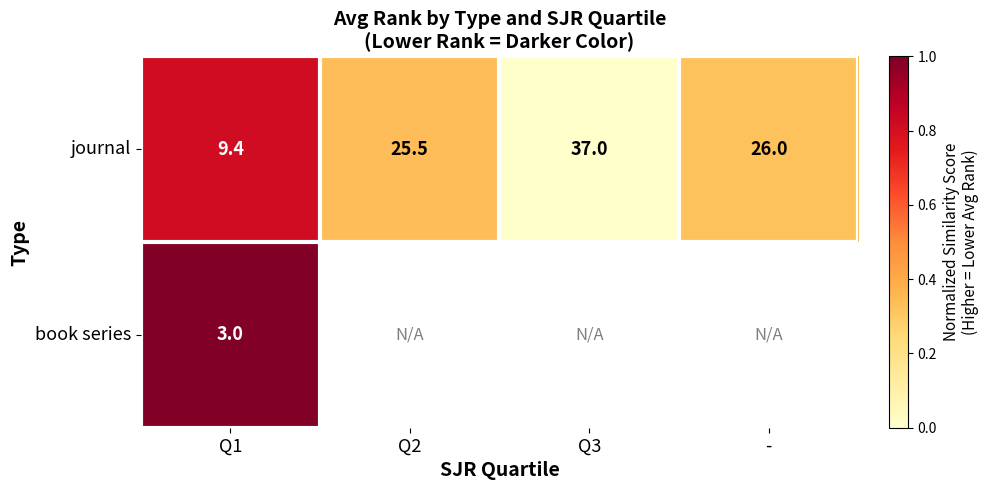

Is the value of journal at Q1 greater than the value of book series at Q1?

Yes